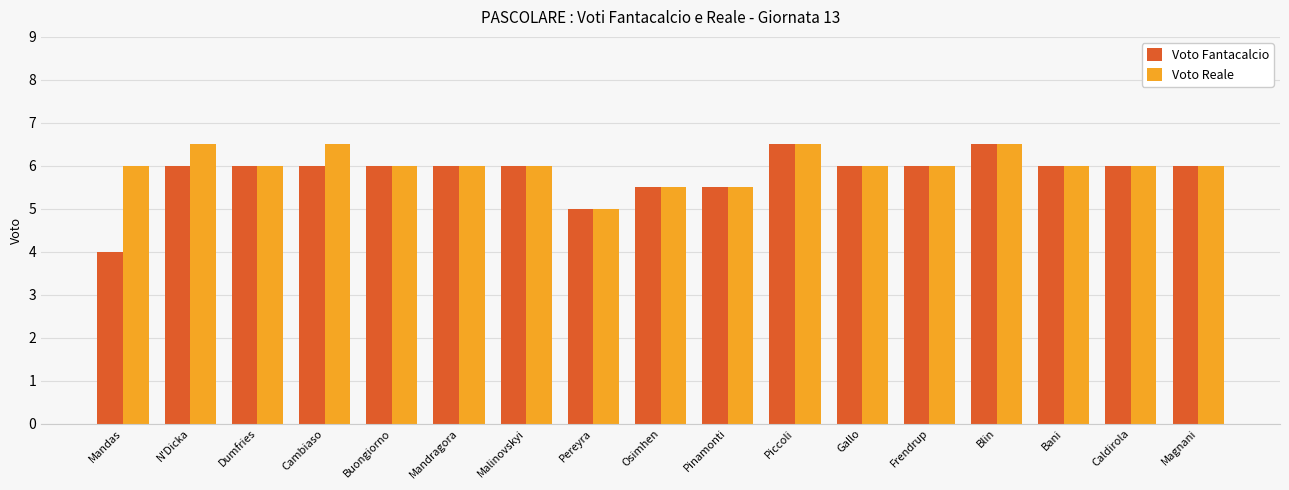

What are all the series names shown in the legend?

Voto Fantacalcio, Voto Reale